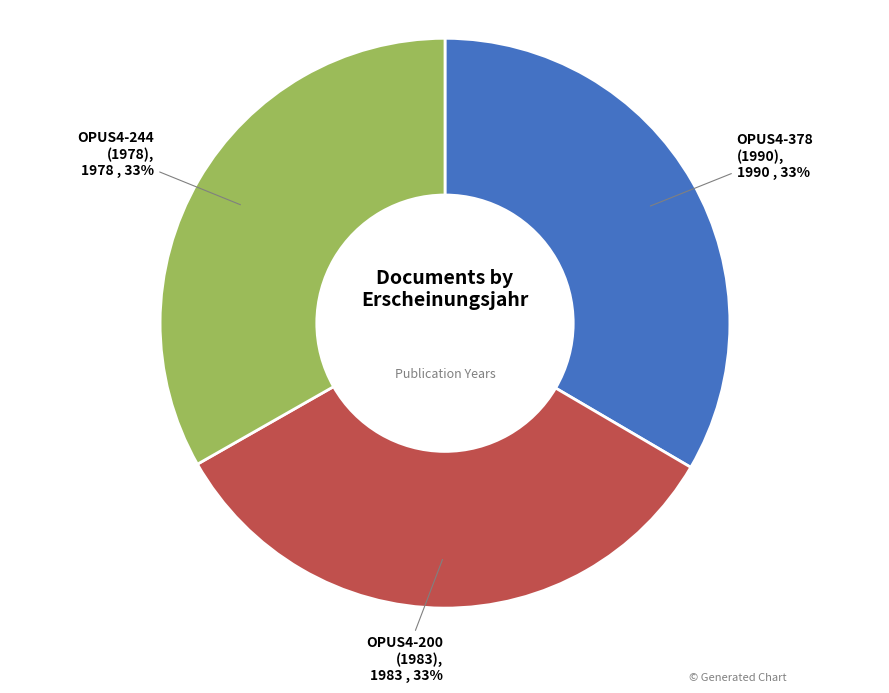

Approximately how many times larger is the value at OPUS4-200 (1983) compared to OPUS4-244 (1978)?

1.0